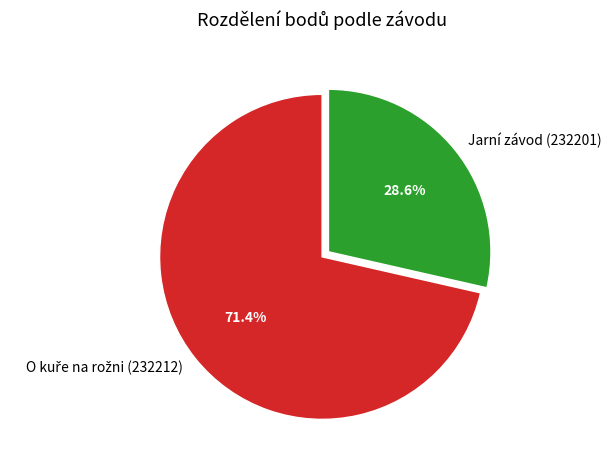

Is there a majority slice in this chart?

Yes